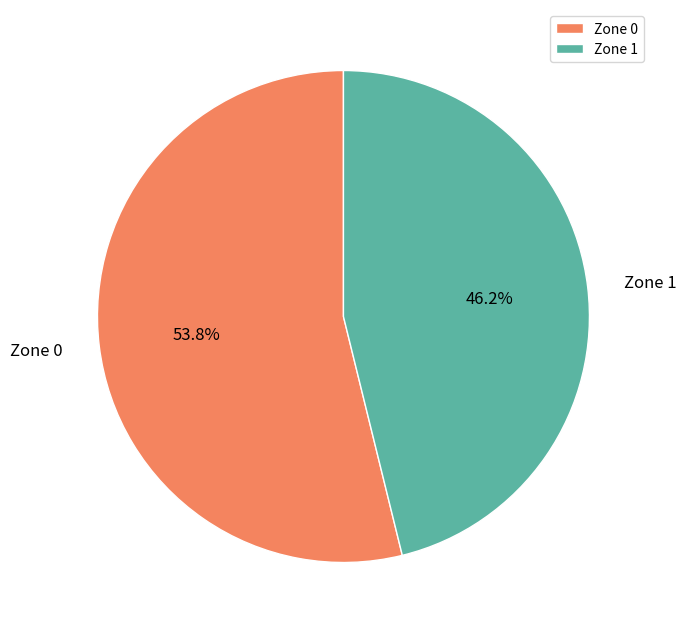

The Zone 1 slice represents 46% of the pie. True or false?

True